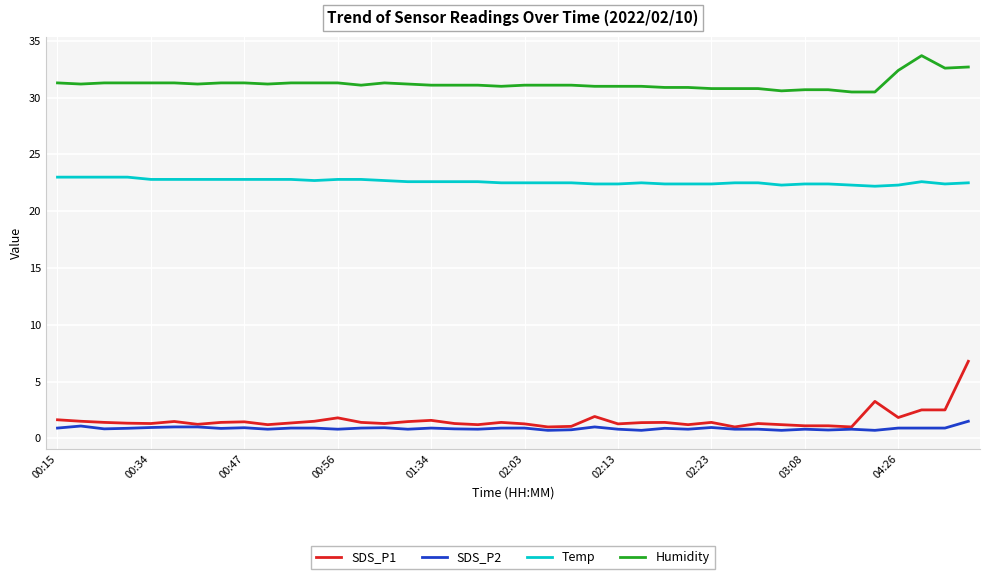

True or false: Temp and SDS_P1 intersect in this chart.

False